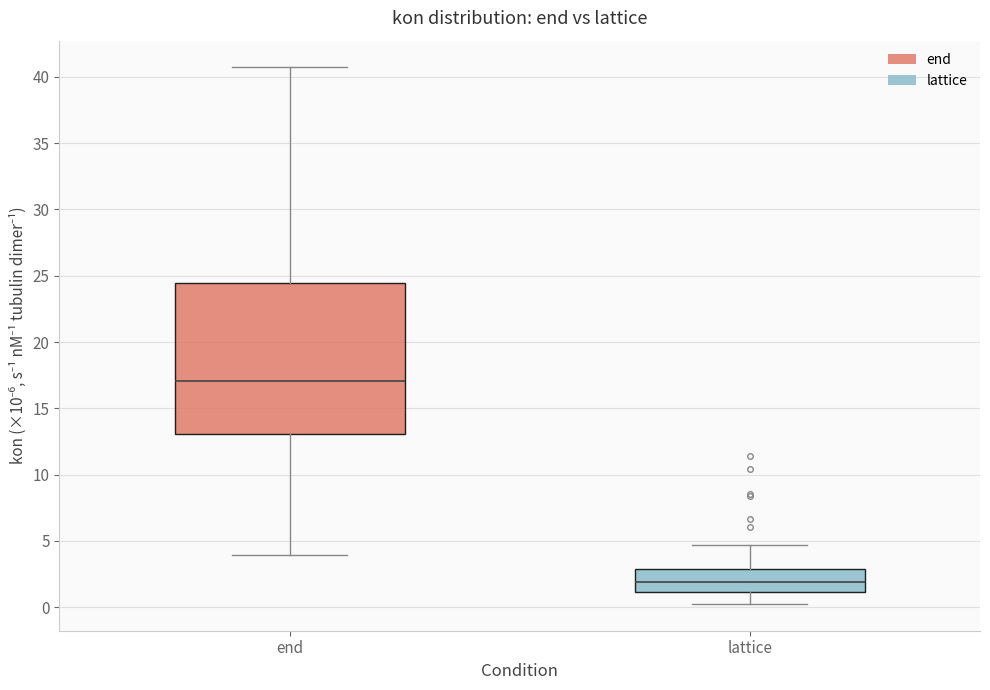

Reading left to right, transcribe this box plot: for each box, give where its median line is, the range the box spans, and where its two whiskers end, as read against the y-axis. The values are not printed on the chart, so give them approximately, as read against the axis.

end: median 17.0, box 13.0 to 24.5, whiskers 4.0 to 40.5
lattice: median 2.0, box 1.0 to 3.0, whiskers 0.5 to 4.5